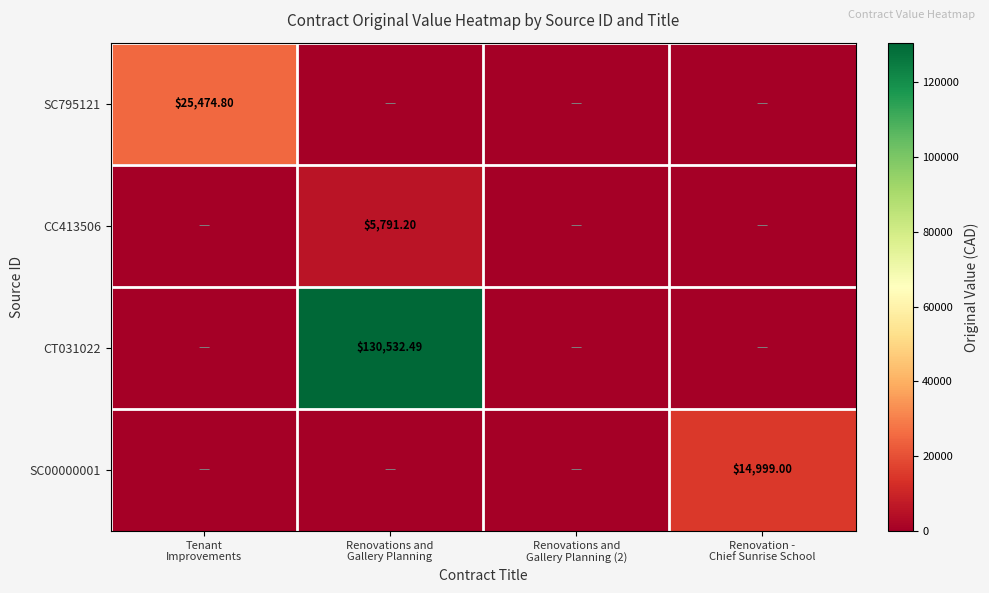

Rank the series at Renovation - Chief Sunrise School from highest to lowest value.

SC00000001, SC795121, CC413506, CT031022